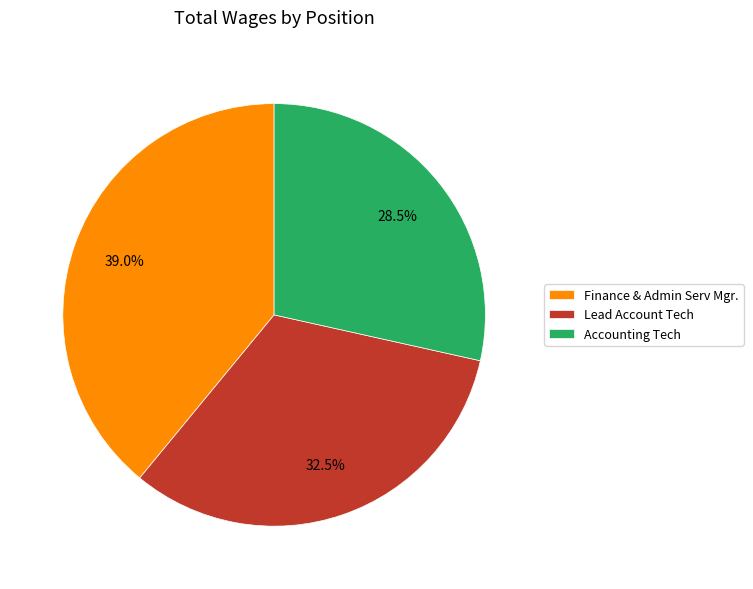

Does Lead Account Tech account for over 50% of the chart?

No